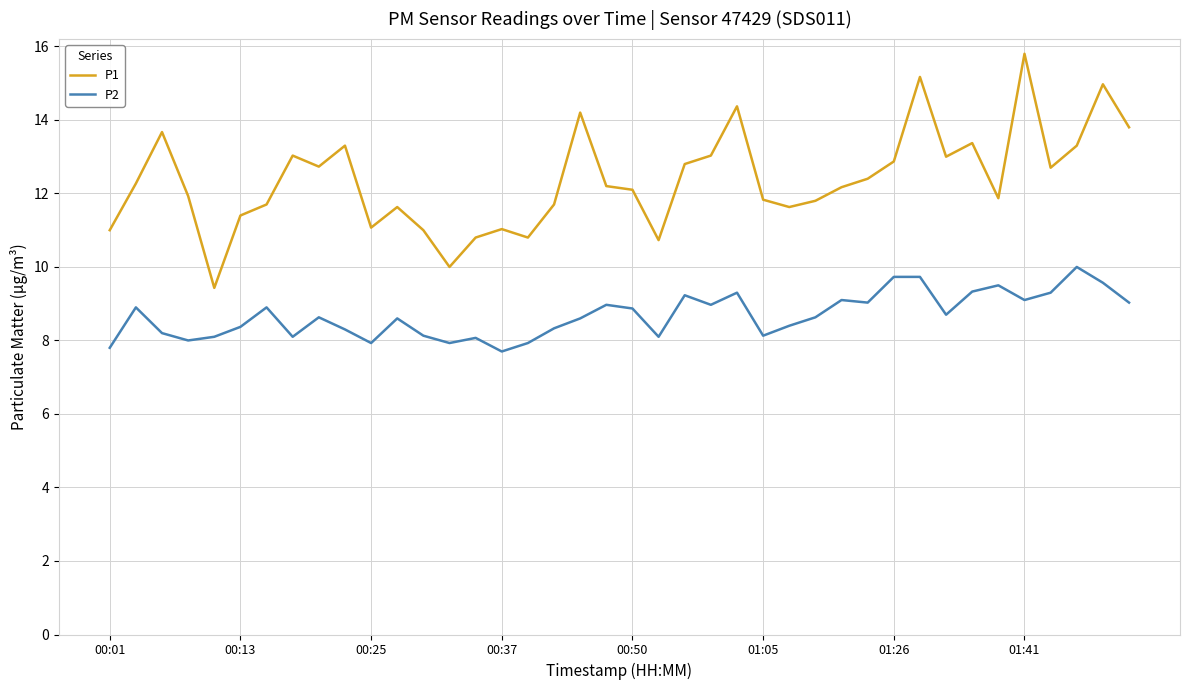

List the series in order of their peak value, highest first.

P1, P2